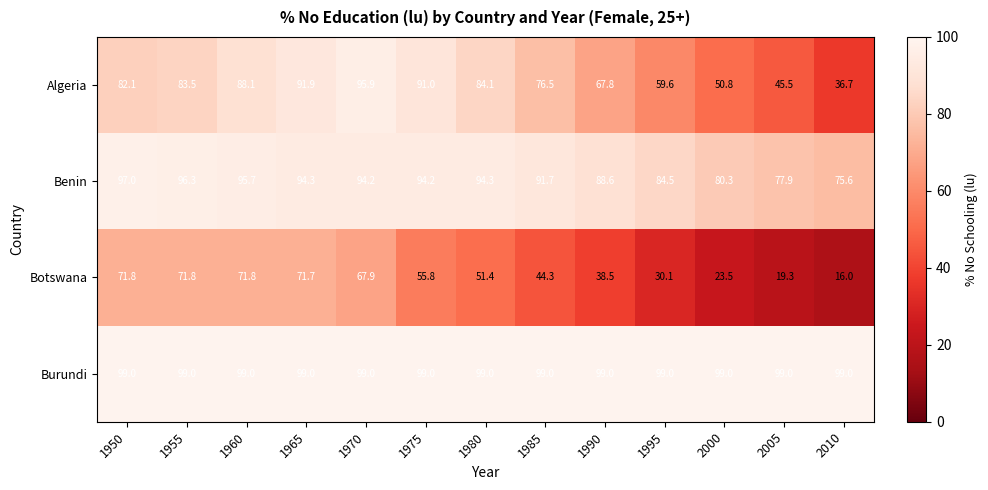

Rank the series by their maximum value, from lowest to highest.

Botswana, Algeria, Benin, Burundi